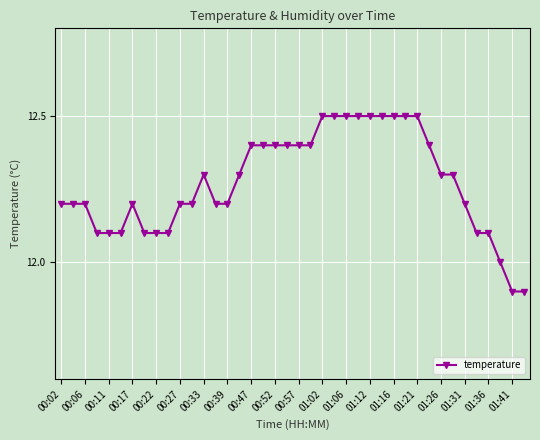

What is the difference between the maximum and minimum values?

0.6